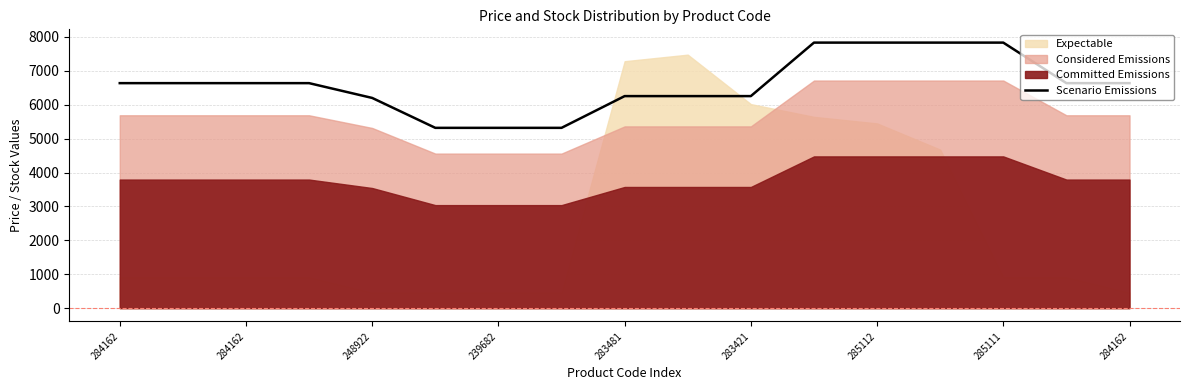

What is the difference between the values at 14 and 15?

1195.7